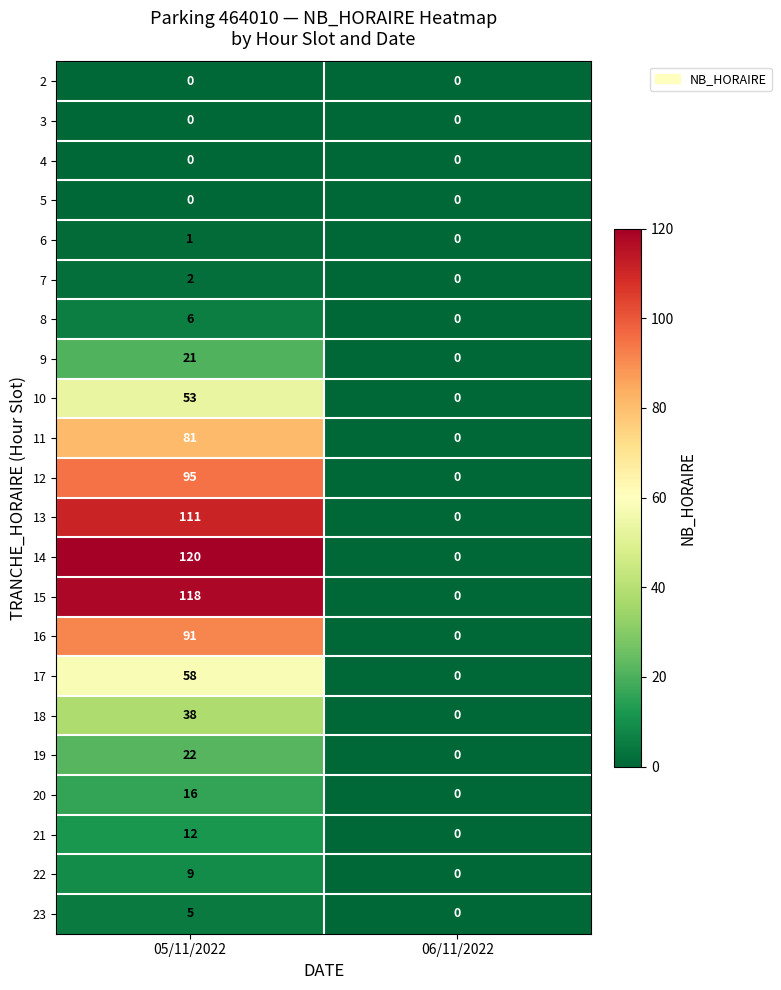

At which category is the sum across all series the highest?

05/11/2022